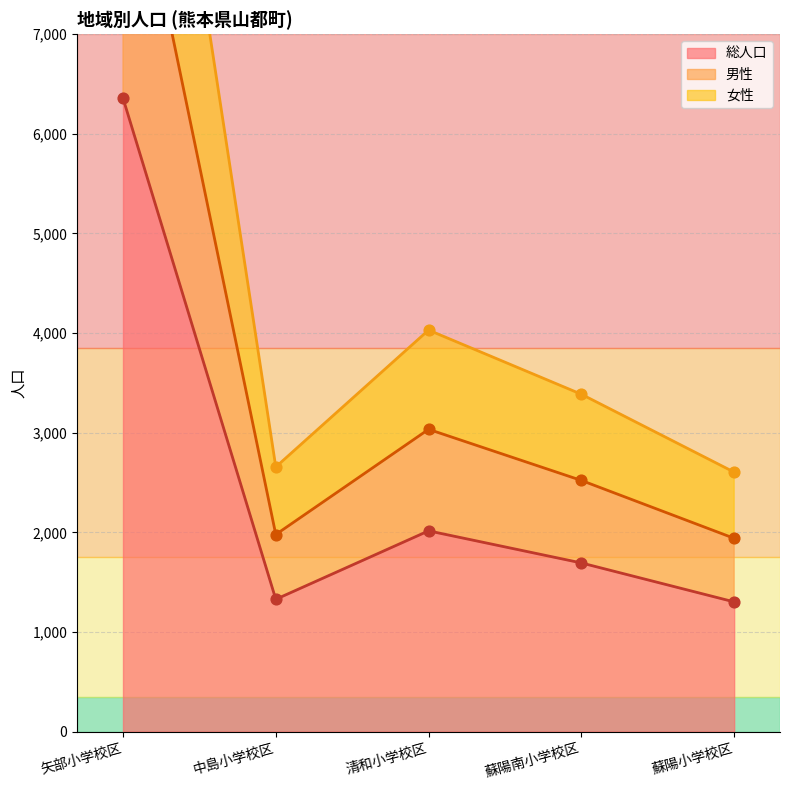

Which series has the largest Y range (max minus min)?

女性